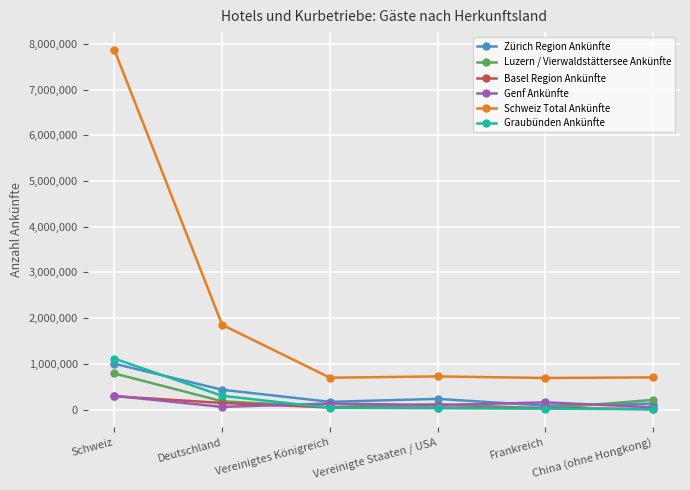

What is the highest value of the Graubünden Ankünfte series?

1114770